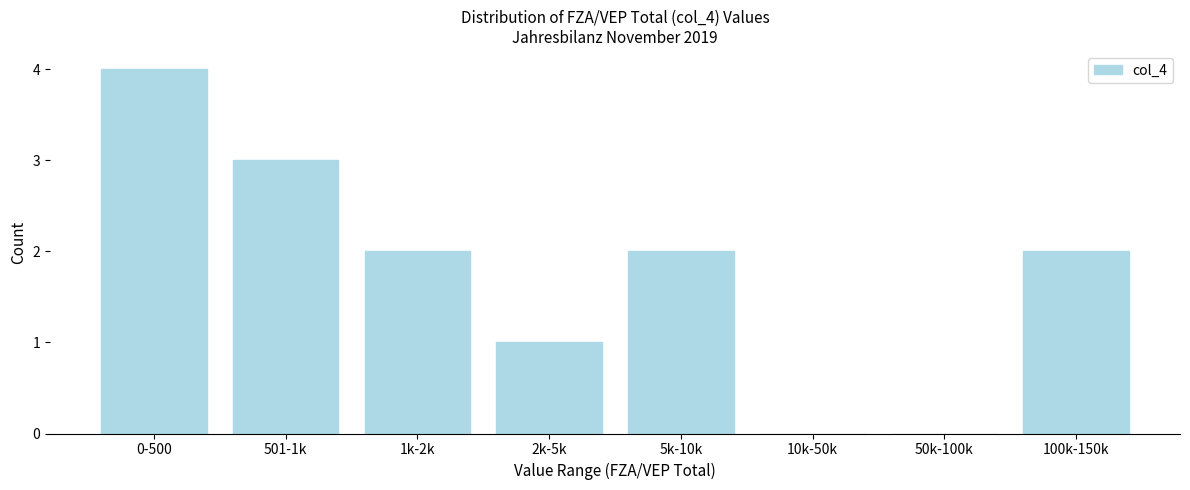

Reading left to right, extract all data points from this chart.

0-500=4	501-1k=3	1k-2k=2	2k-5k=1	5k-10k=2	10k-50k=0	50k-100k=0	100k-150k=2